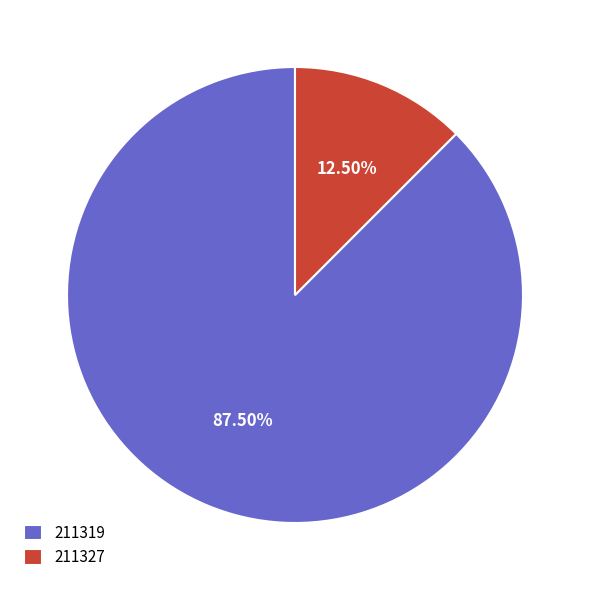

Is it true that 211319 is 78% of the pie?

False